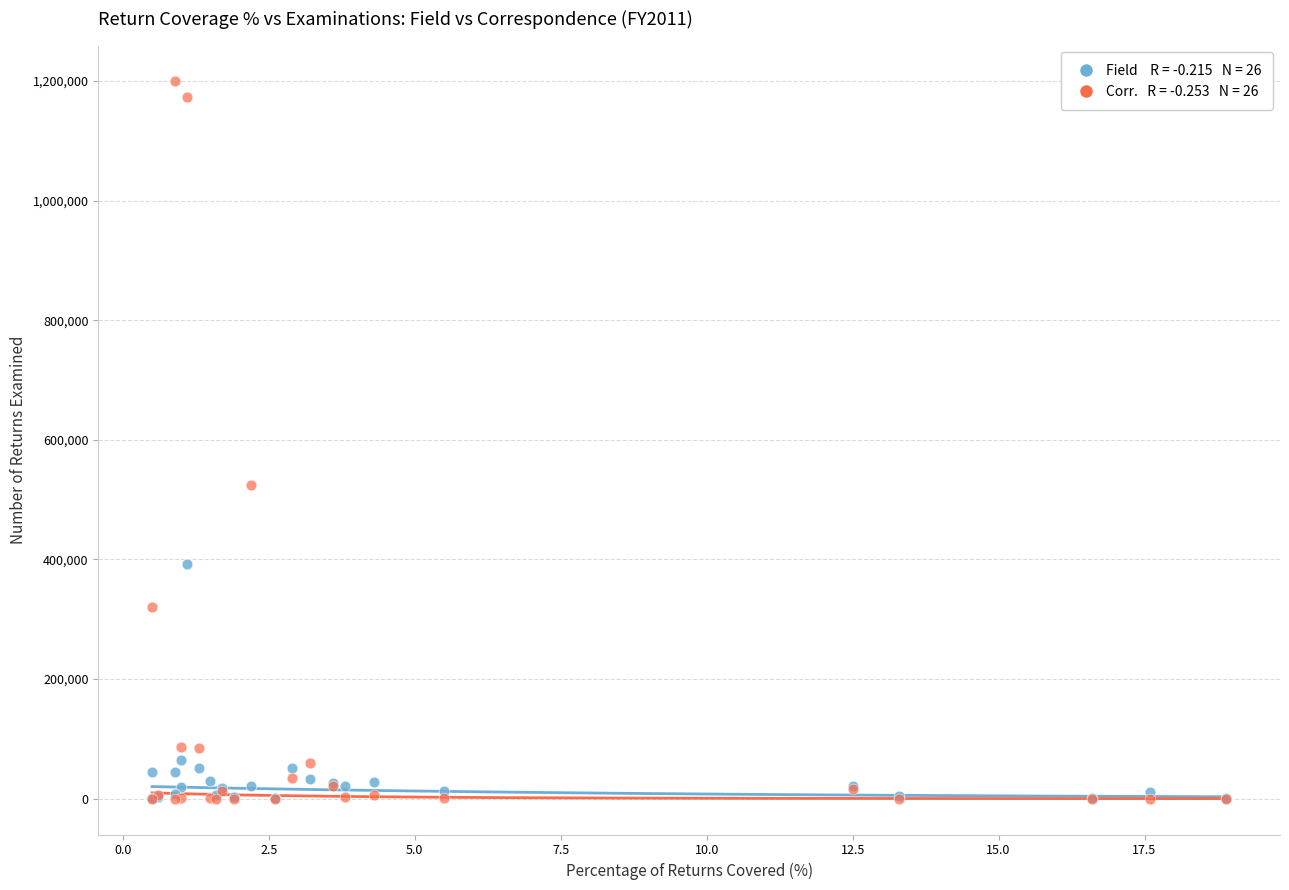

Across all series, what Y value is closest to 599678?

524114